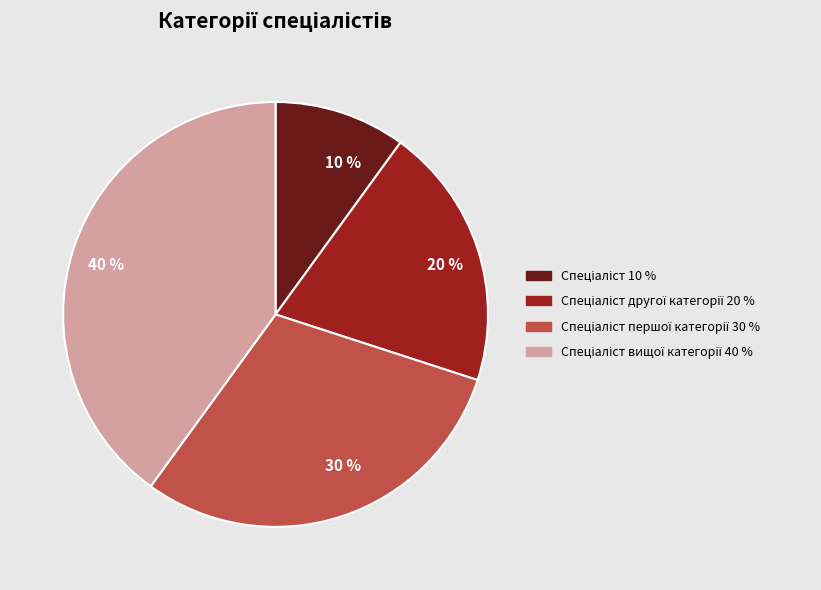

To the nearest percent, what is the difference between the largest and smallest slice percentages?

30%